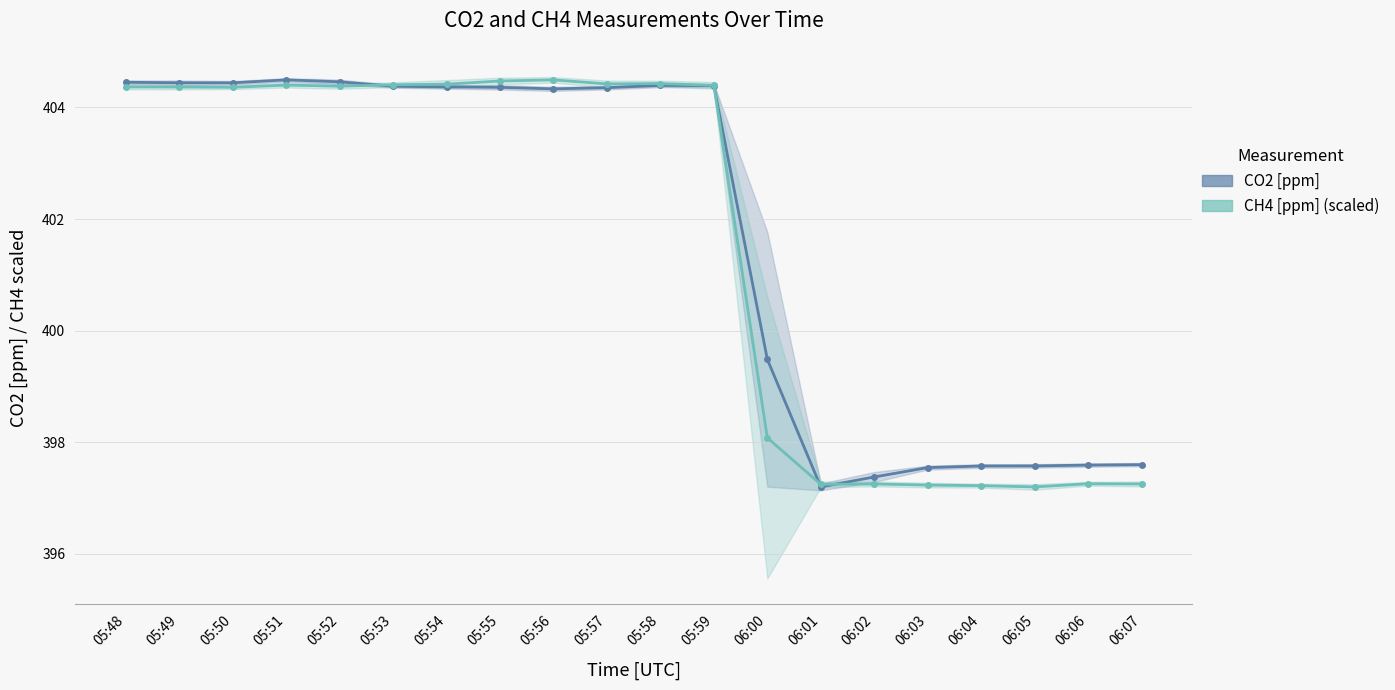

Reading left to right, extract all data points from this chart.

CO2 [ppm]: 404.5	404.4	404.4	404.5	404.5	404.4	404.4	404.4	404.3	404.4	404.4	404.4	399.5	397.2	397.4	397.5	397.6	397.6	397.6	397.6
CH4 [ppm]: 404.4	404.4	404.4	404.4	404.4	404.4	404.4	404.5	404.5	404.4	404.4	404.4	398.1	397.2	397.3	397.2	397.2	397.2	397.3	397.3